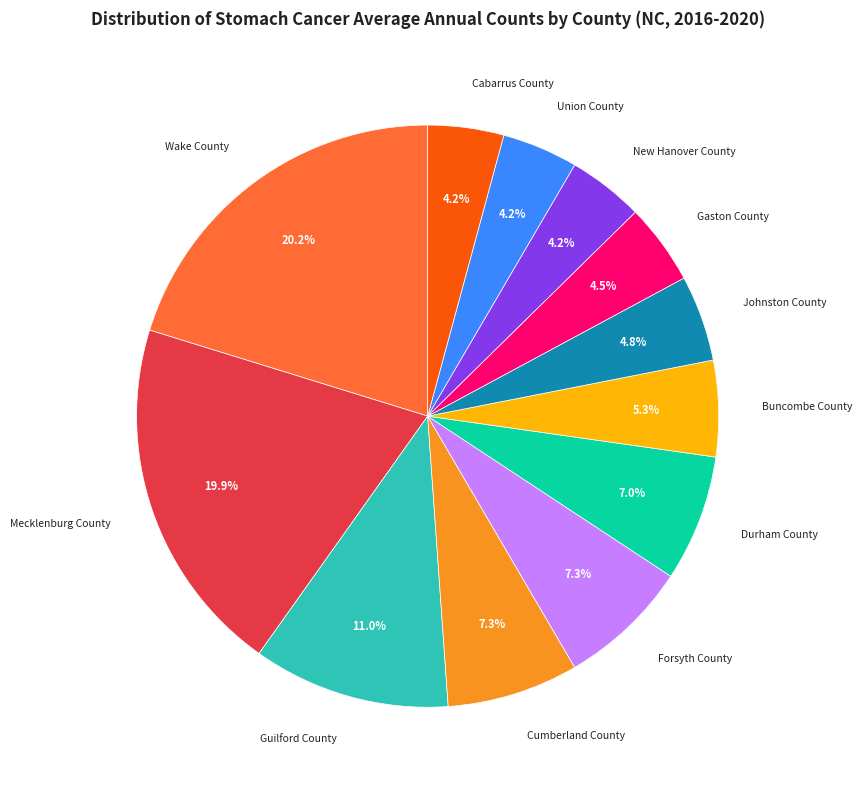

How much of the chart is everything except Johnston County?

95.2%